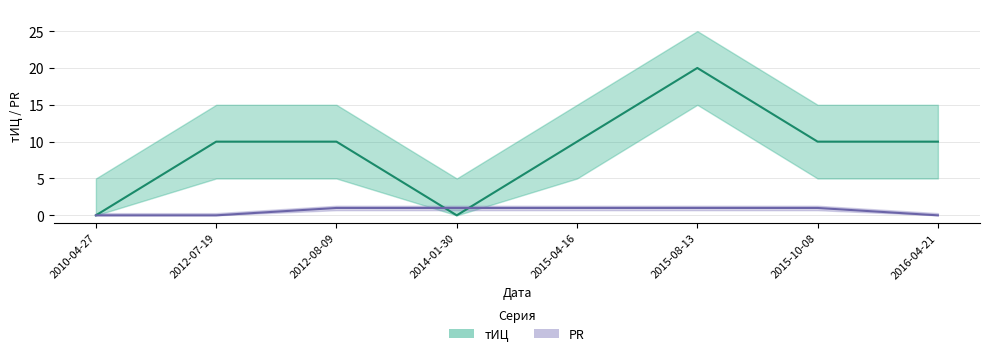

Which series has the largest range (max minus min)?

тИЦ